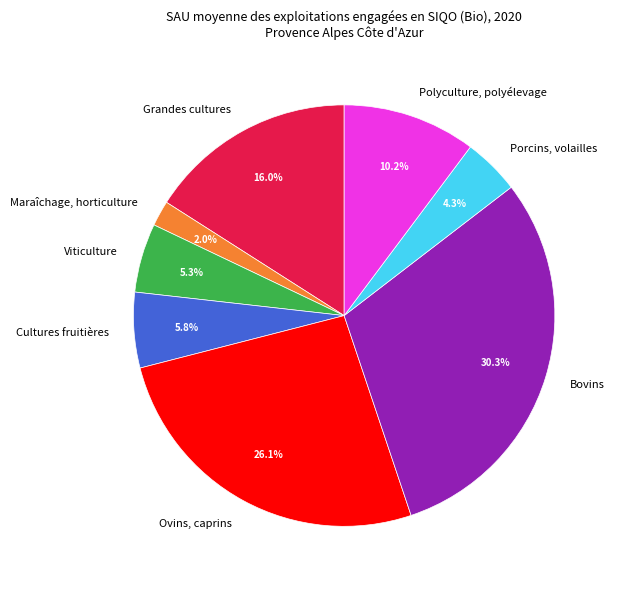

Combined, do Grandes cultures and Cultures fruitières account for over 50%?

No